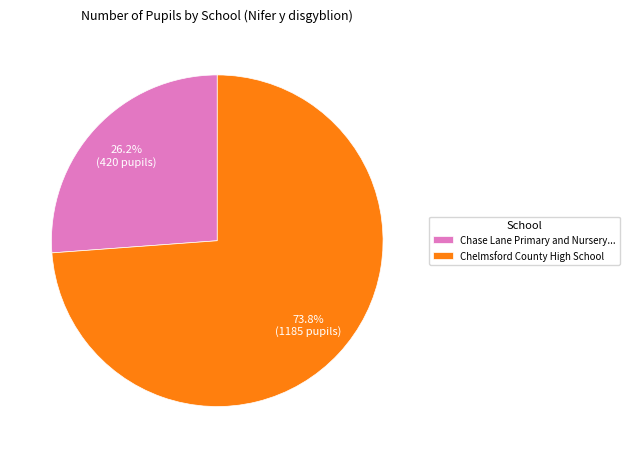

Rank the categories by value from lowest to highest.

Chase Lane Primary and Nursery..., Chelmsford County High School